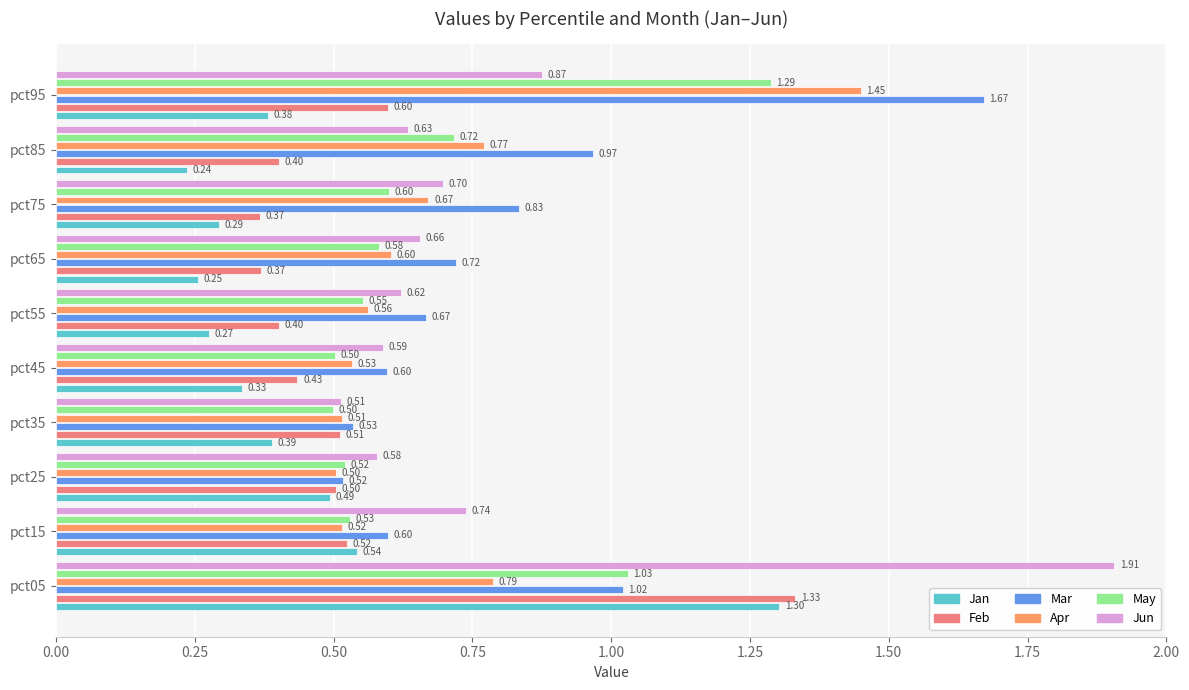

Where is Apr nearest to the value 0?

pct25